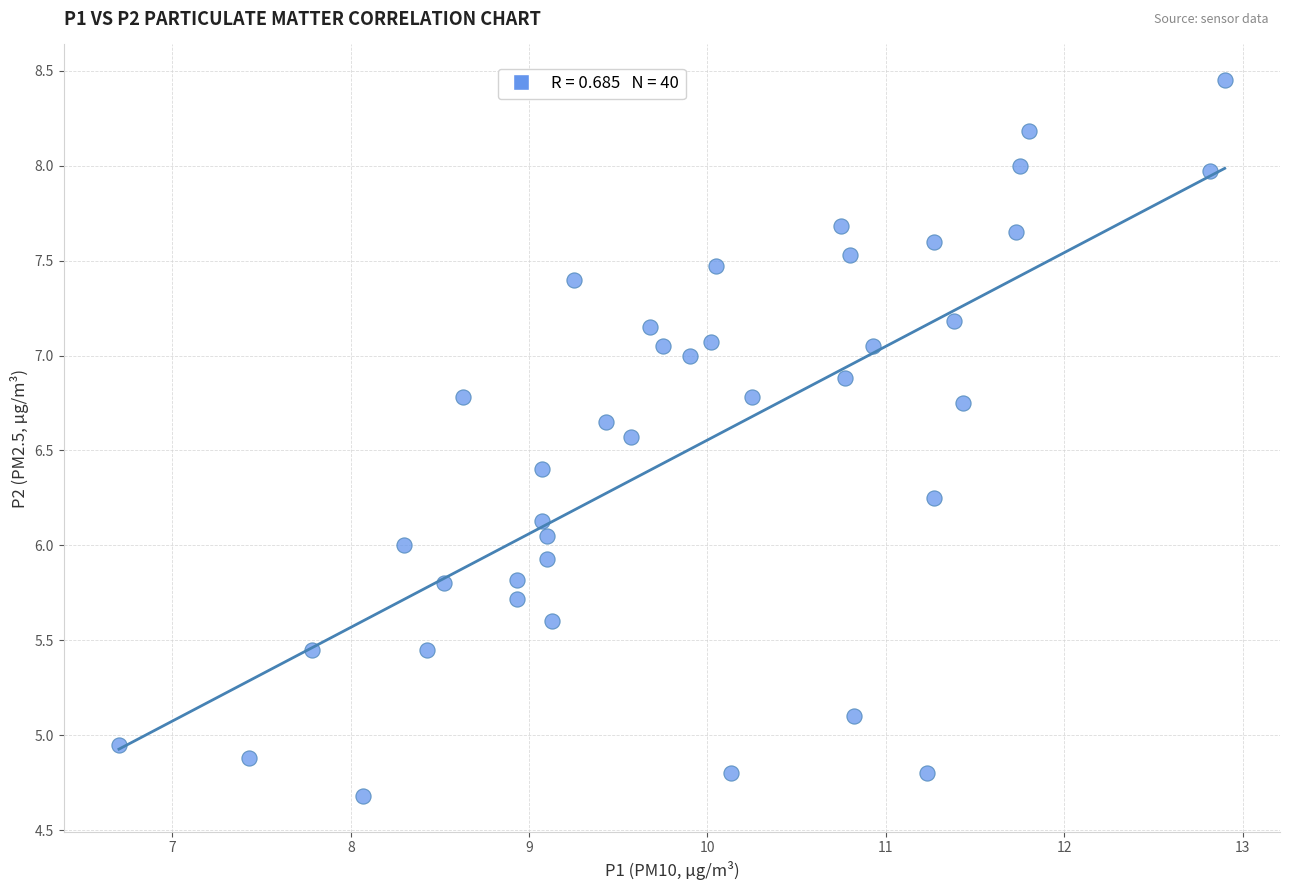

What is the range of Y values (max minus min)?

3.8